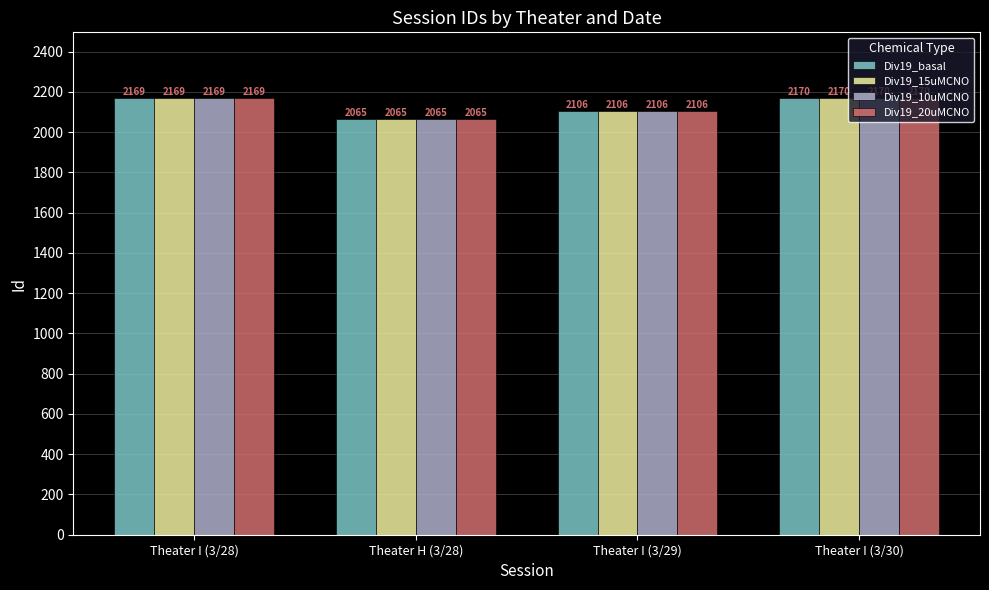

The value of Div19_15uMCNO at Theater I (3/29) is 2106. True or false?

True